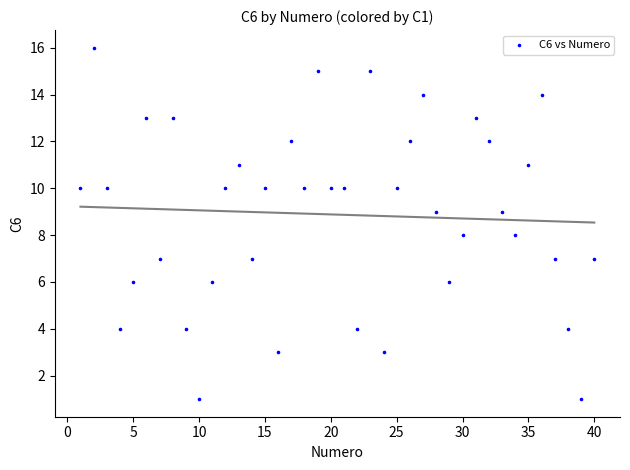

What is the range of Y values (max minus min)?

15